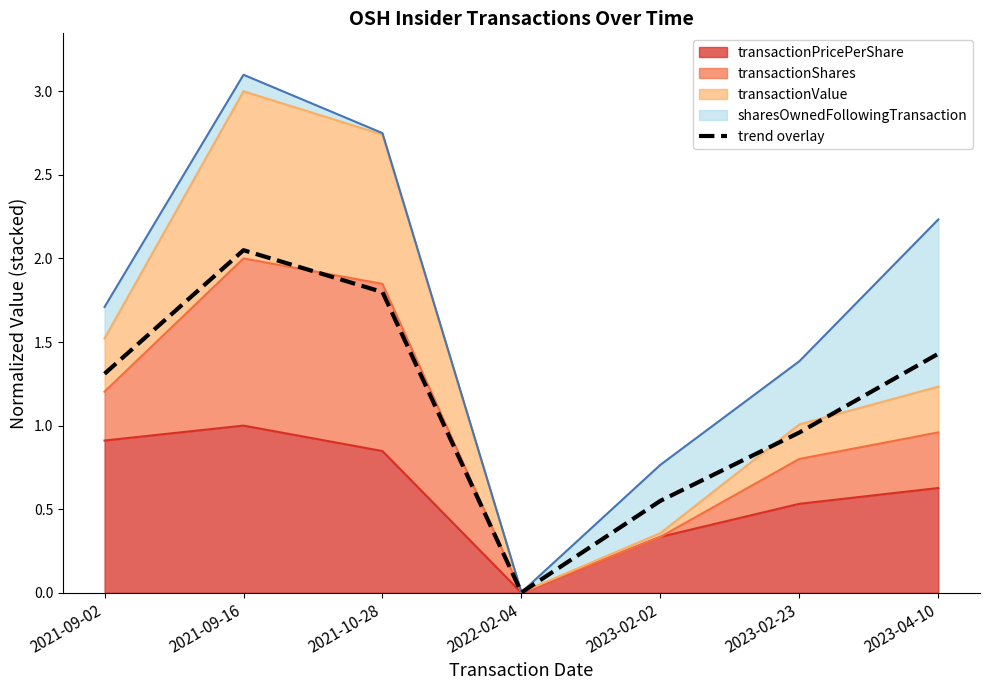

Rank the categories by value from lowest to highest.

2022-02-04, 2023-02-02, 2023-02-23, 2021-09-02, 2023-04-10, 2021-10-28, 2021-09-16